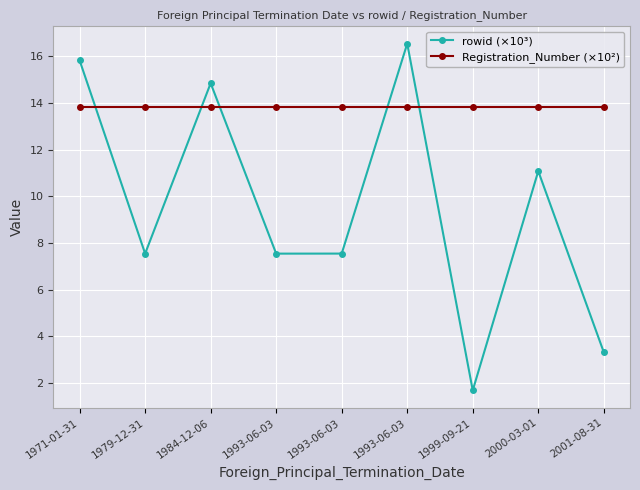

The Registration_Number (×10²) series shows 19.1 at 1984-12-06. True or false?

False